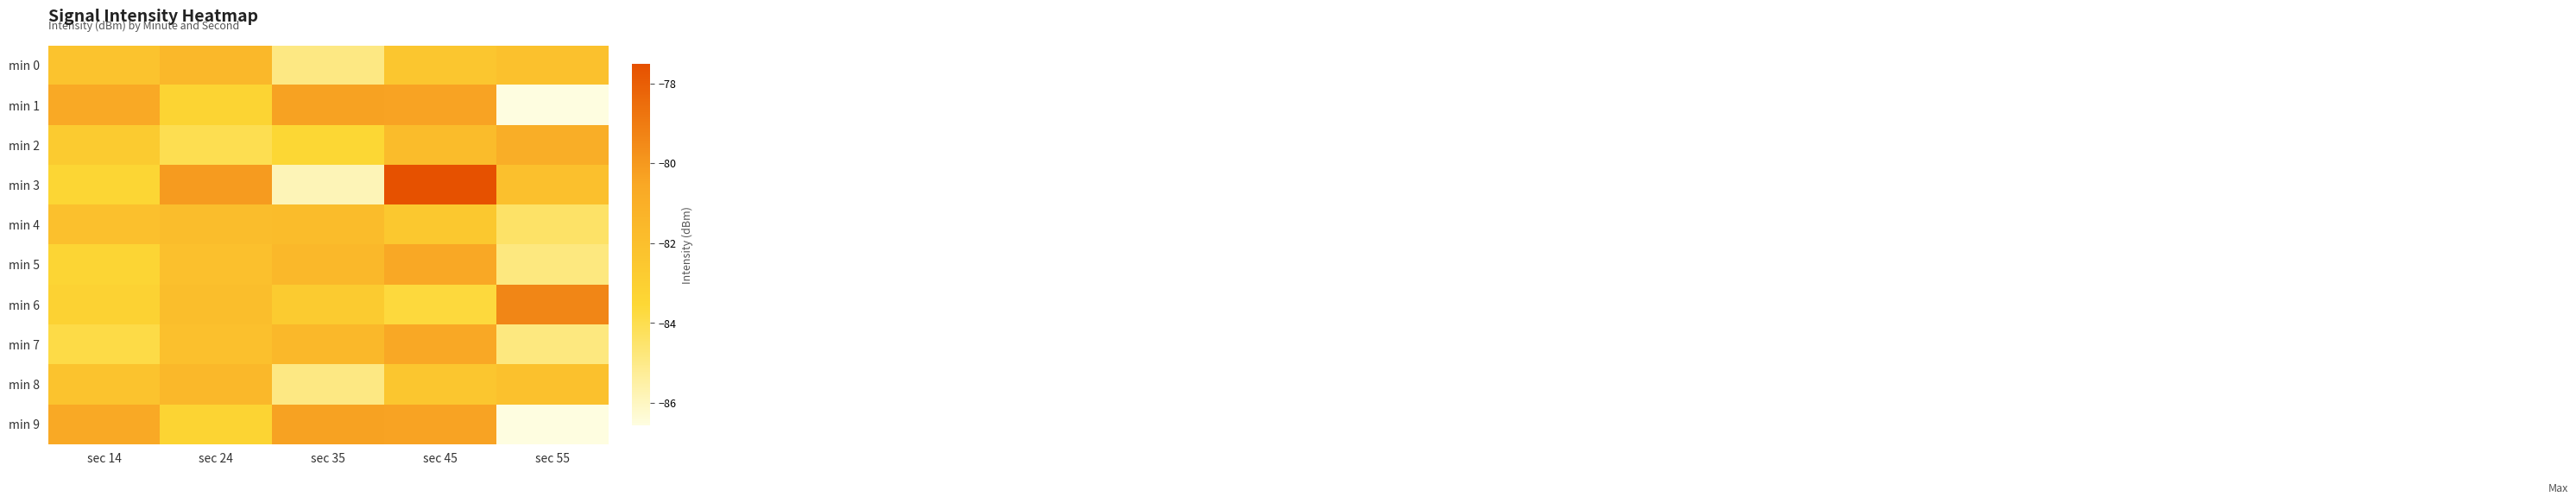

Reading right to left, transcribe all the data shown in this chart.

min 0: sec 55=-82.2	sec 45=-82.4	sec 35=-84.9	sec 24=-81.5	sec 14=-82.2
min 1: sec 55=-86.6	sec 45=-80.4	sec 35=-80.4	sec 24=-83.3	sec 14=-80.6
min 2: sec 55=-81.0	sec 45=-81.8	sec 35=-83.5	sec 24=-84.0	sec 14=-82.8
min 3: sec 55=-82.1	sec 45=-77.5	sec 35=-85.8	sec 24=-80.1	sec 14=-83.5
min 4: sec 55=-84.4	sec 45=-82.6	sec 35=-81.9	sec 24=-81.9	sec 14=-82.1
min 5: sec 55=-84.8	sec 45=-80.5	sec 35=-81.6	sec 24=-82.0	sec 14=-83.4
min 6: sec 55=-79.4	sec 45=-83.7	sec 35=-82.8	sec 24=-82.0	sec 14=-83.2
min 7: sec 55=-84.8	sec 45=-80.5	sec 35=-81.6	sec 24=-82.0	sec 14=-83.9
min 8: sec 55=-82.2	sec 45=-82.4	sec 35=-84.9	sec 24=-81.5	sec 14=-82.2
min 9: sec 55=-86.6	sec 45=-80.4	sec 35=-80.4	sec 24=-83.3	sec 14=-80.6